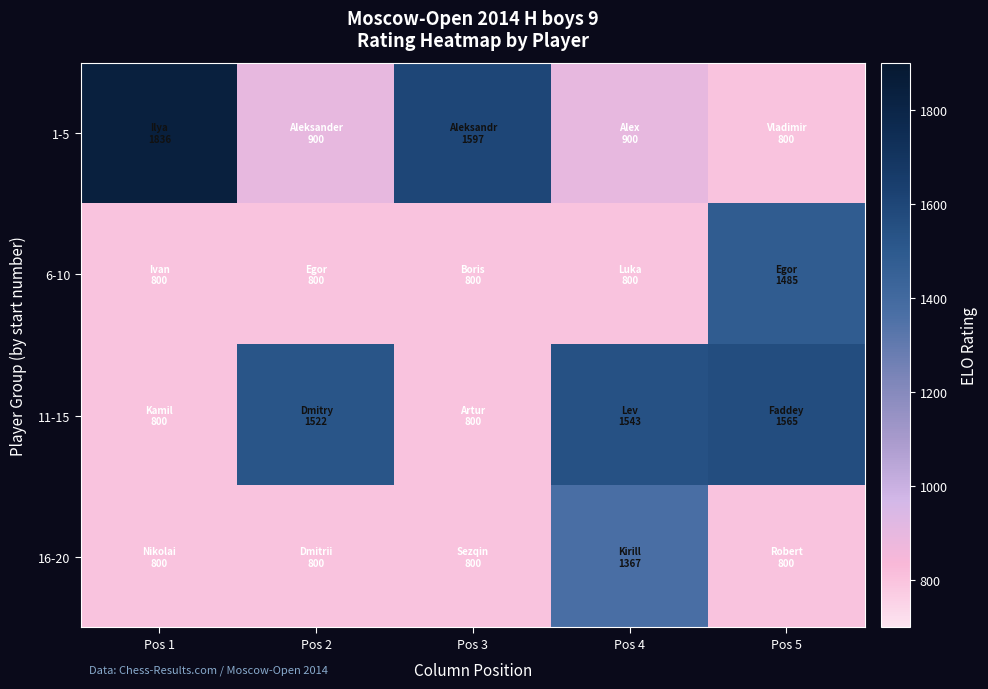

Which series has the widest spread of values?

1-5